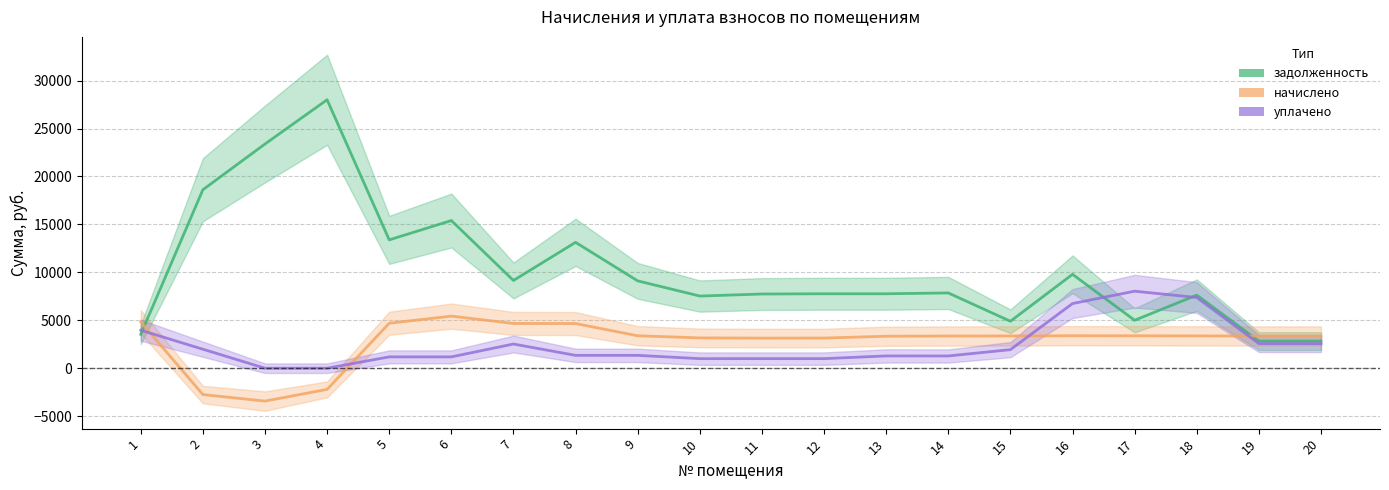

What is the difference between the maximum and minimum values in the задолженность series?

25169.6